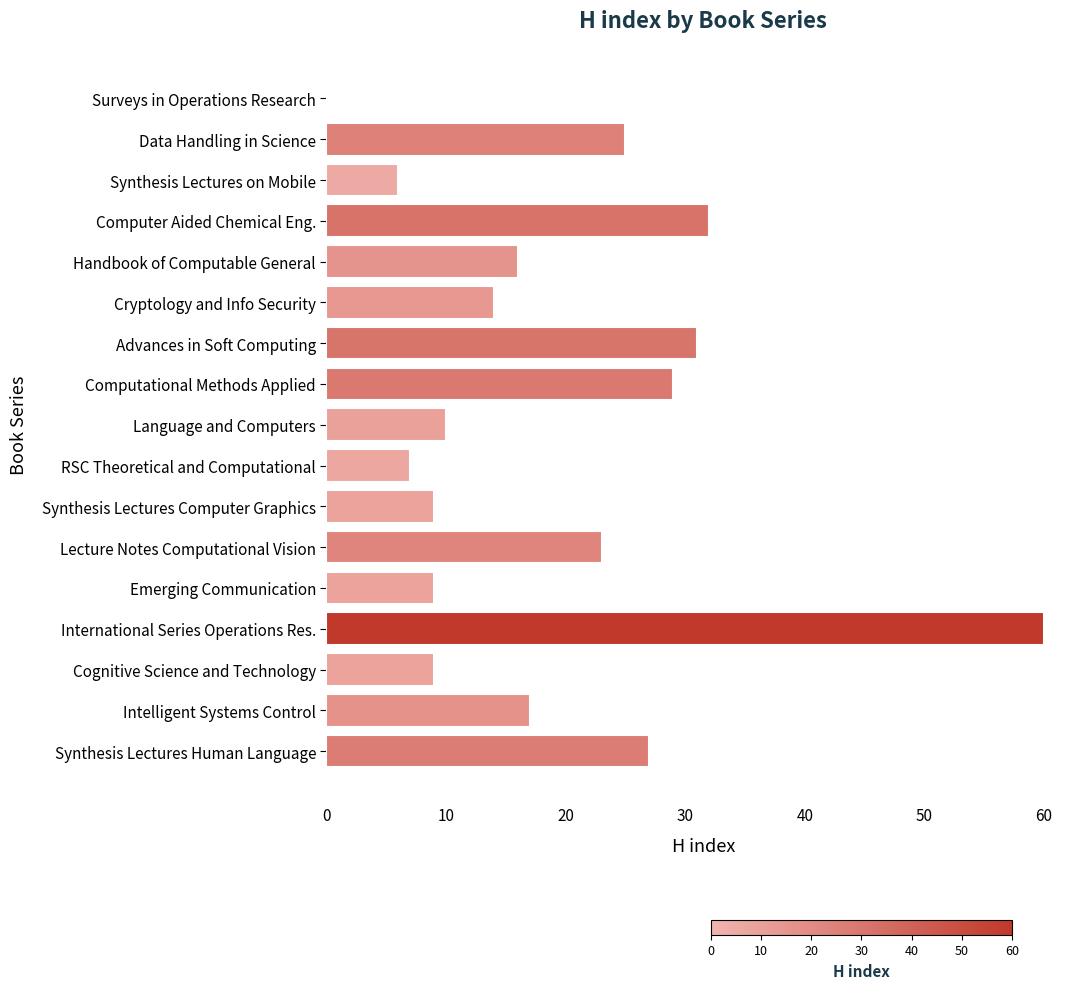

The chart shows a value of 21 at Handbook of Computable General. True or false?

False